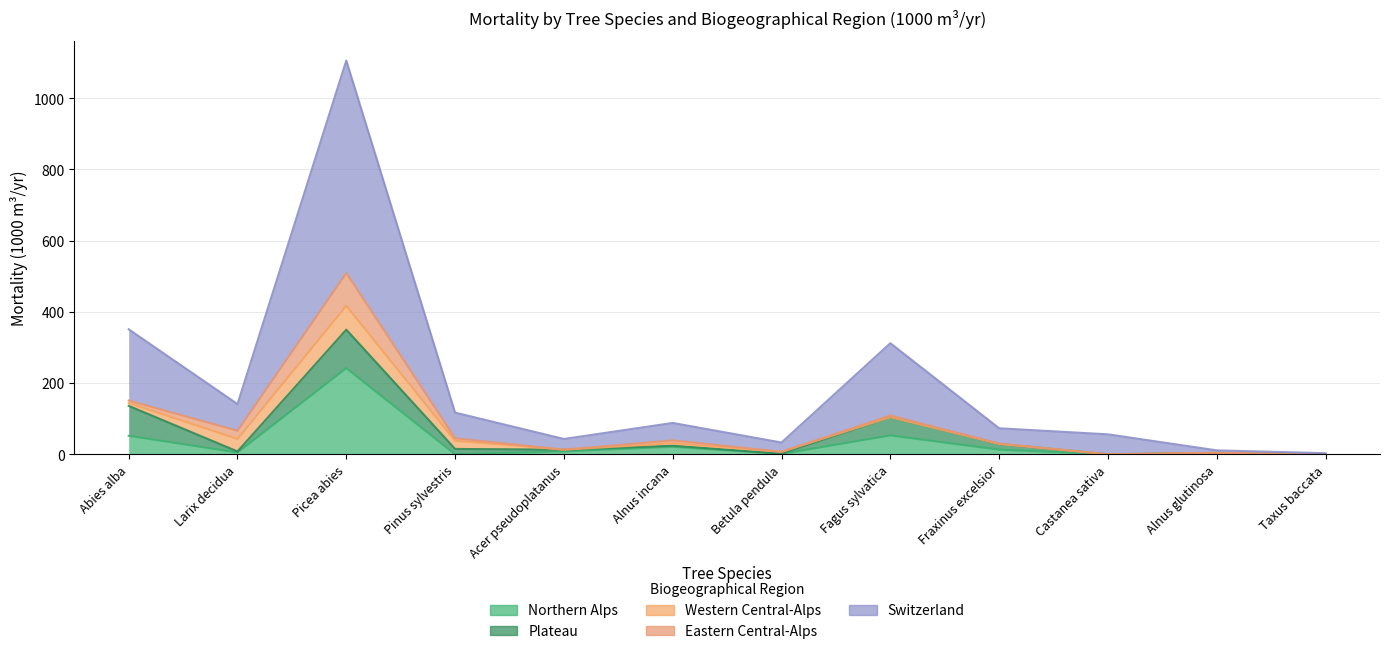

Reading left to right, extract all data points from this chart.

Northern Alps: 52	5	242	0	8	21	1	53	13	0	0	0
Plateau: 84	3	108	15	5	3	1	51	16	0	4	0
Eastern Central-Alps: 7	23	92	7	0	8	0	5	1	0	0	0
Western Central-Alps: 8	35	67	23	0	7	5	0	0	0	0	0
Switzerland: 200	75	597	72	30	49	26	203	43	56	7	3